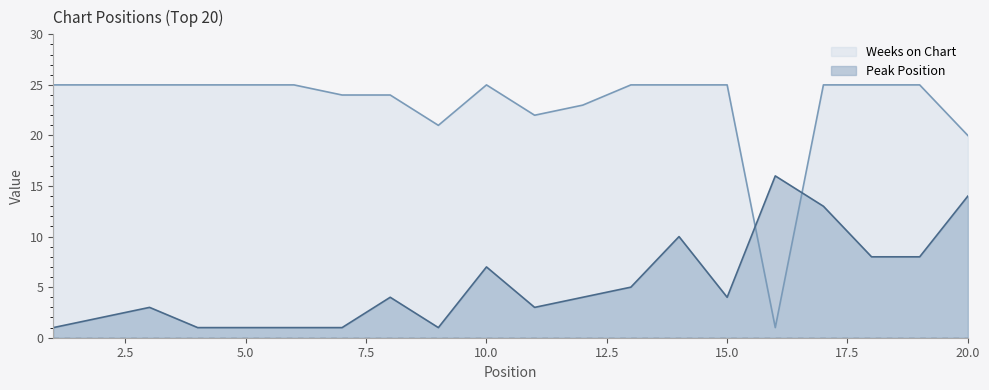

Rank the series by their average value, from highest to lowest.

Weeks on Chart, Peak Position